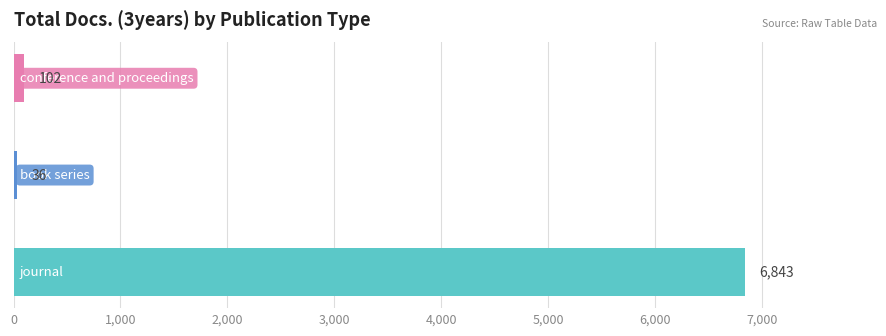

Reading bottom to top, list all the values displayed in this chart.

6843	36	102